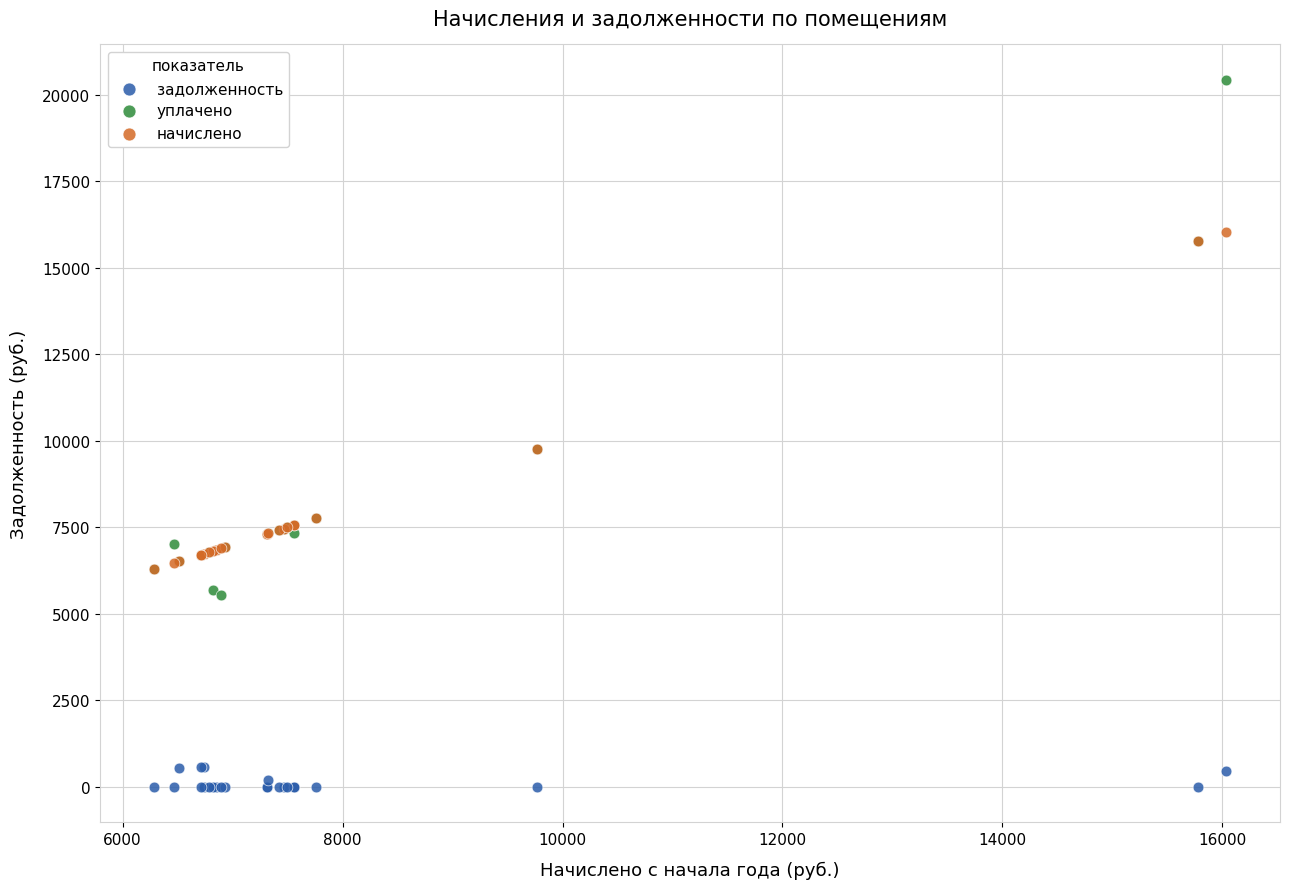

Which series contains the lowest Y value?

задолженность